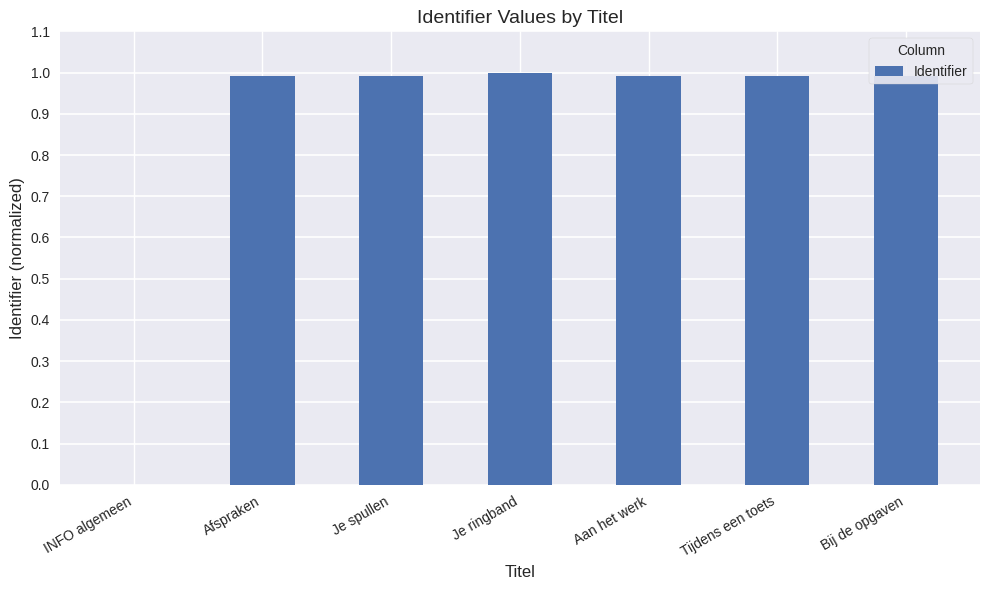

The chart shows a value of 0.4 at Je ringband. True or false?

False